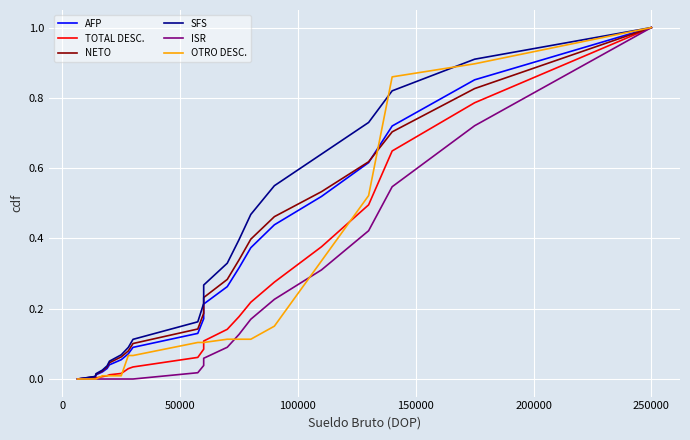

True or false: SFS and ISR intersect in this chart.

False